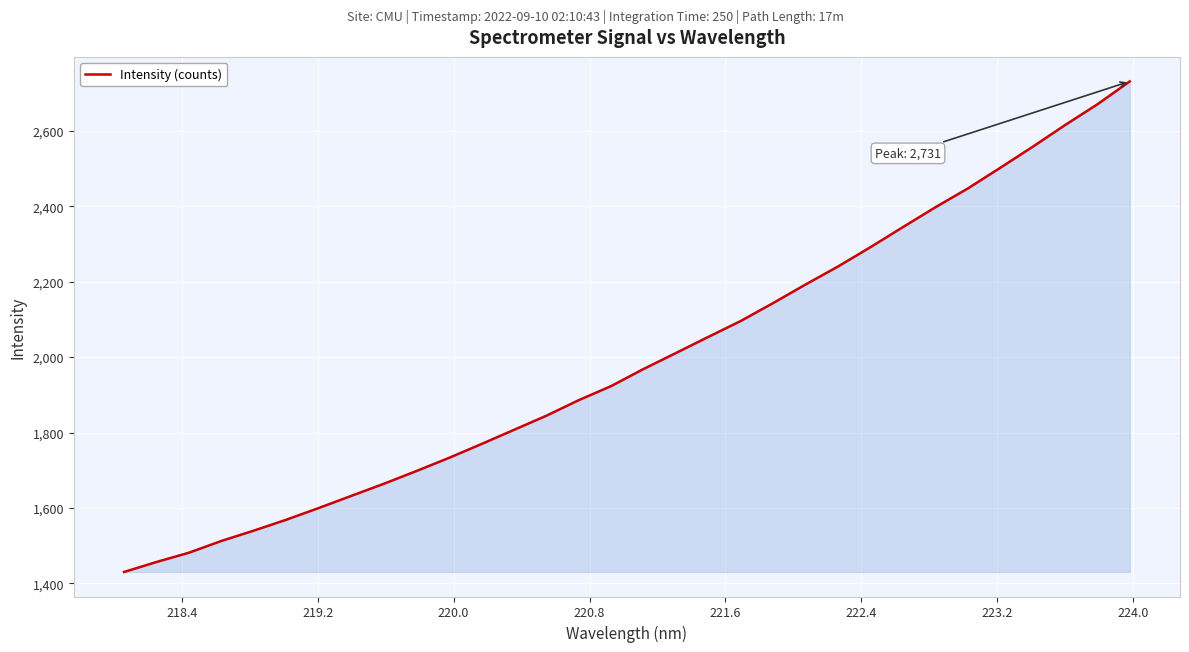

What is the greatest value displayed?

2731.0